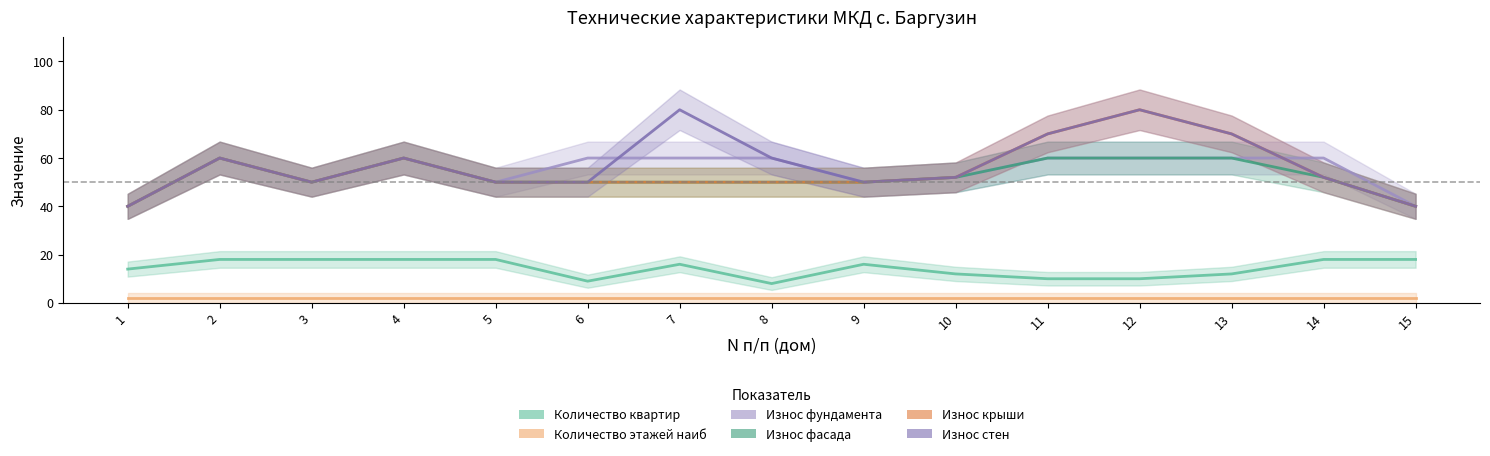

What is the total value across all series at 12?

290